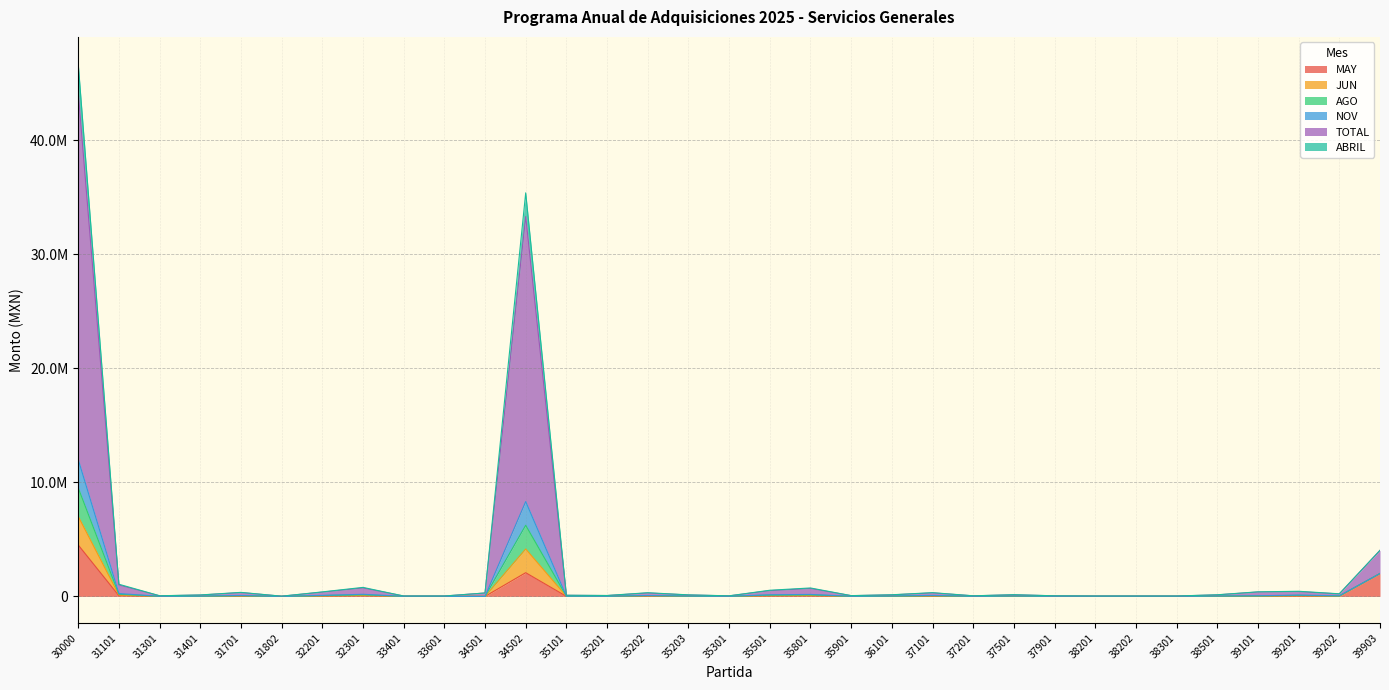

At which label does TOTAL reach its peak?

30000